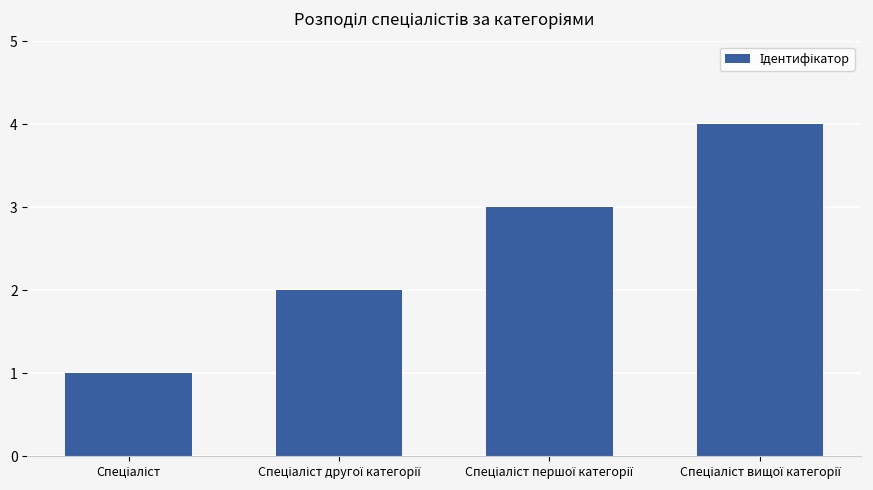

What is the difference between the maximum and minimum values?

3